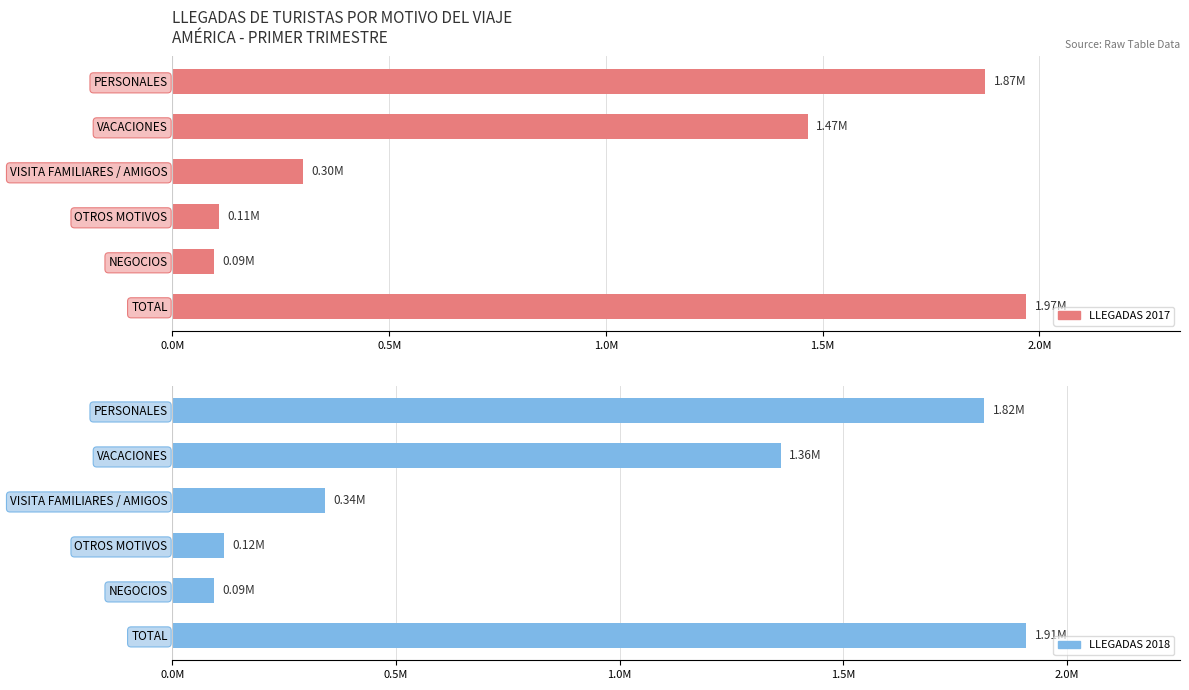

Reading left to right, what are all the values shown in this chart?

LLEGADAS 2017: 1874937.4	1465691.2	301465.0	107781.2	94763.2	1969700.6
LLEGADAS 2018: 1815667.2	1359911.5	340640.4	115115.2	93523.7	1909190.9